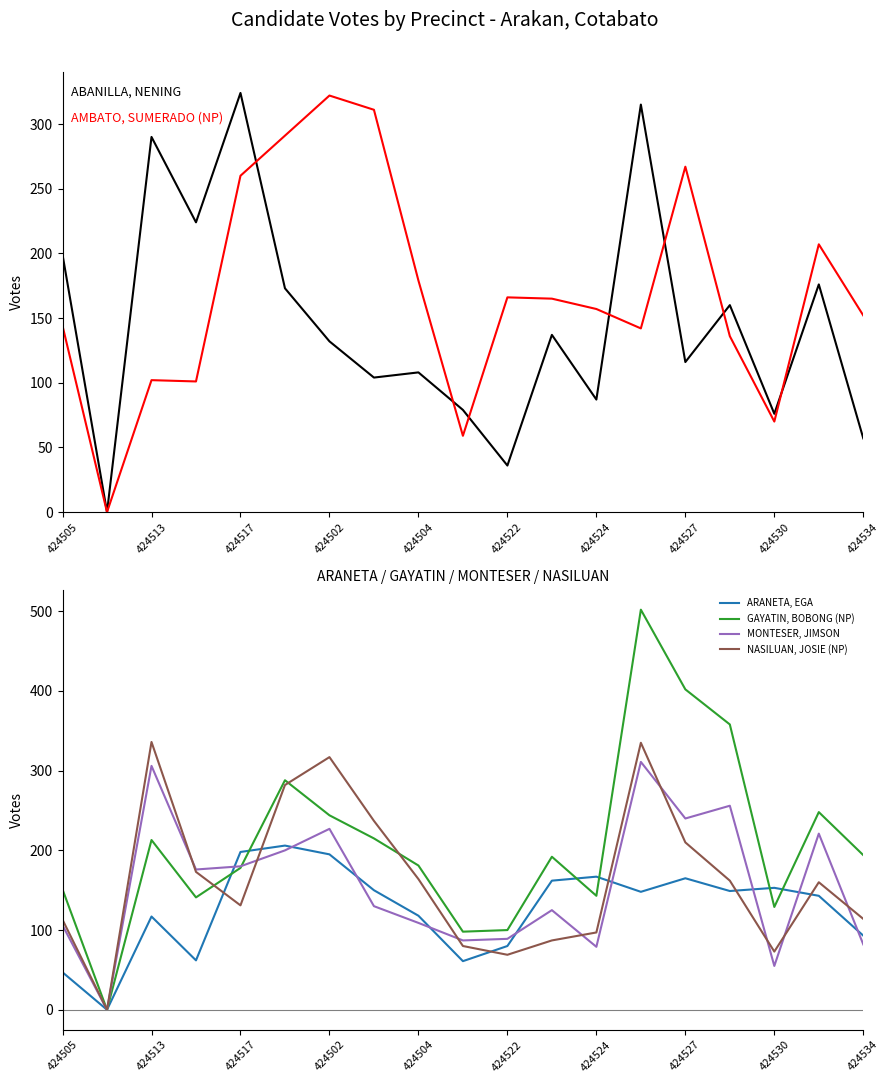

What is the average value of the ABANILLA, NENING series?

147